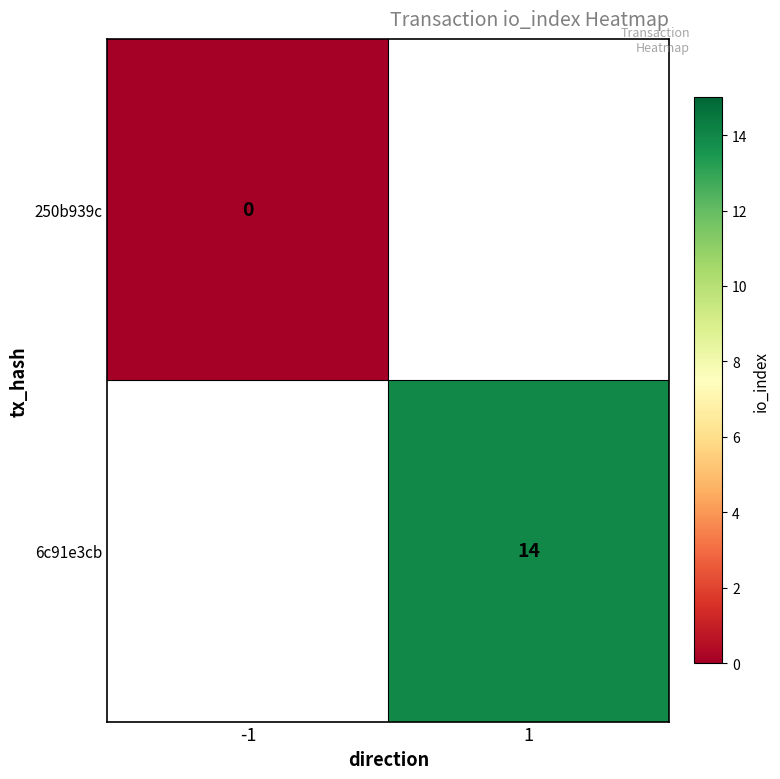

The value of 6c91e3cb at 1 is 23. True or false?

False